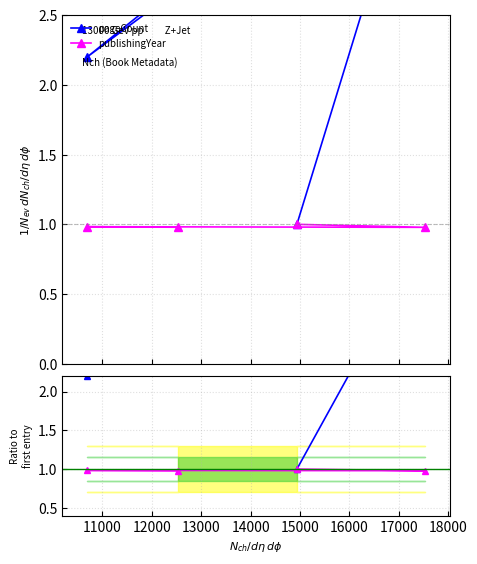

What is the value of the publishingYear point at the 1st from the left?

1.0